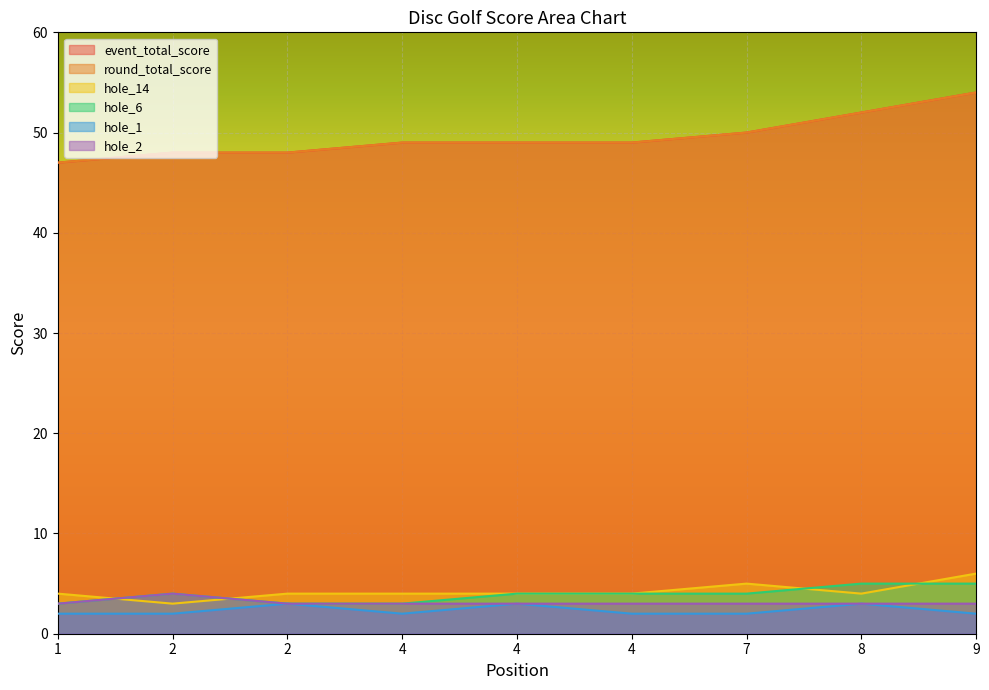

Rank the categories by hole_1 value from lowest to highest.

1, 2, 4, 4, 7, 9, 2, 4, 8